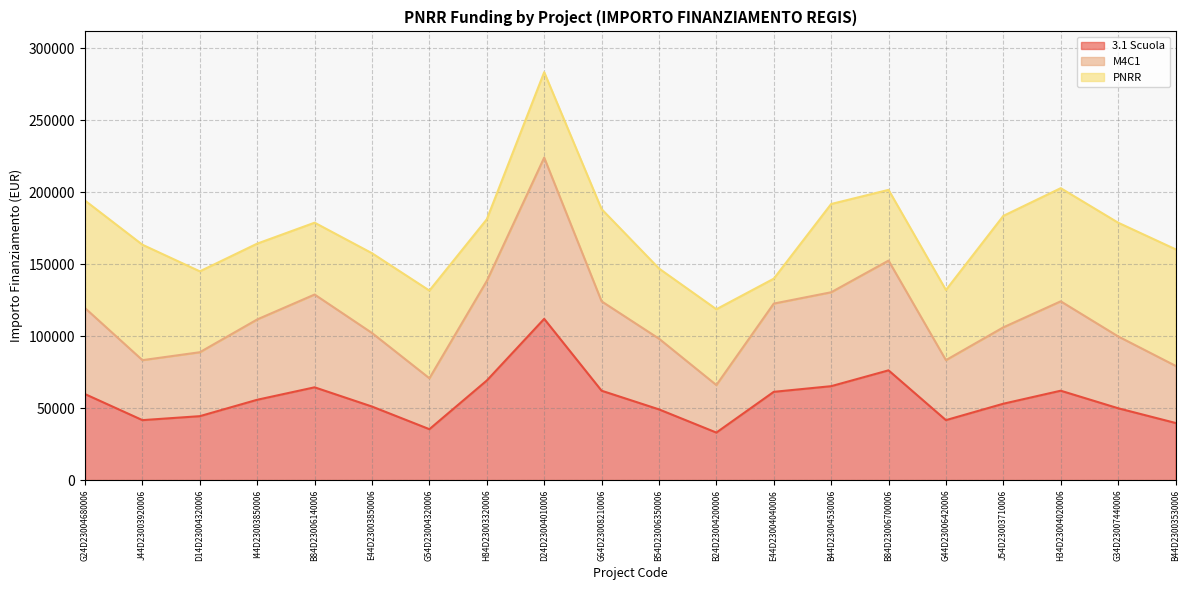

What is the label of the 20th point from the right?

G24D23004680006